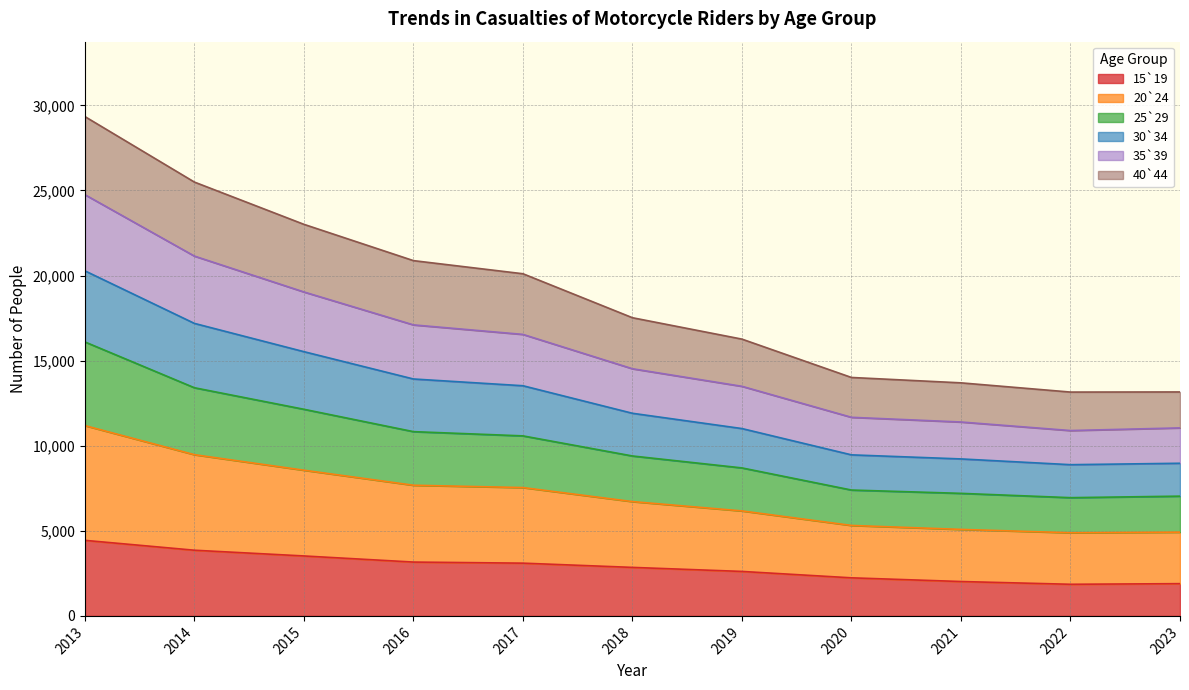

Which has a higher value, 2013 or 2023?

2013